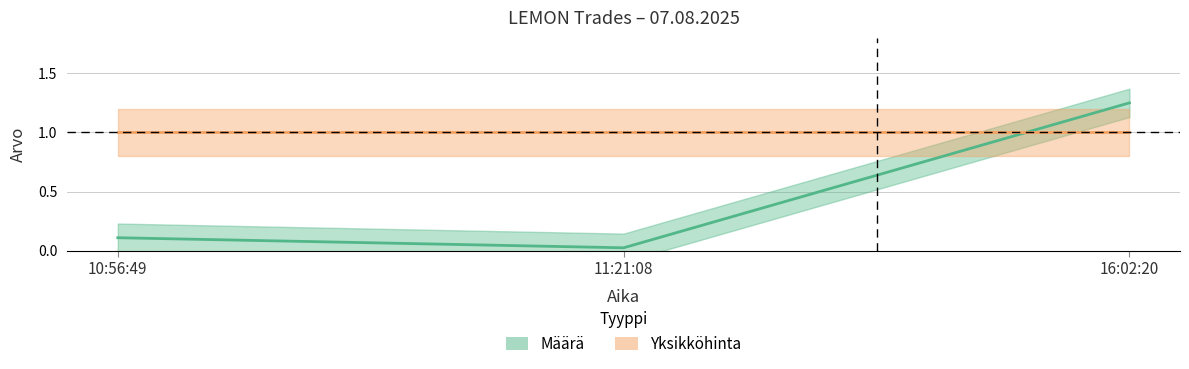

The chart shows a value of 0.0 at 10:56:49. True or false?

False